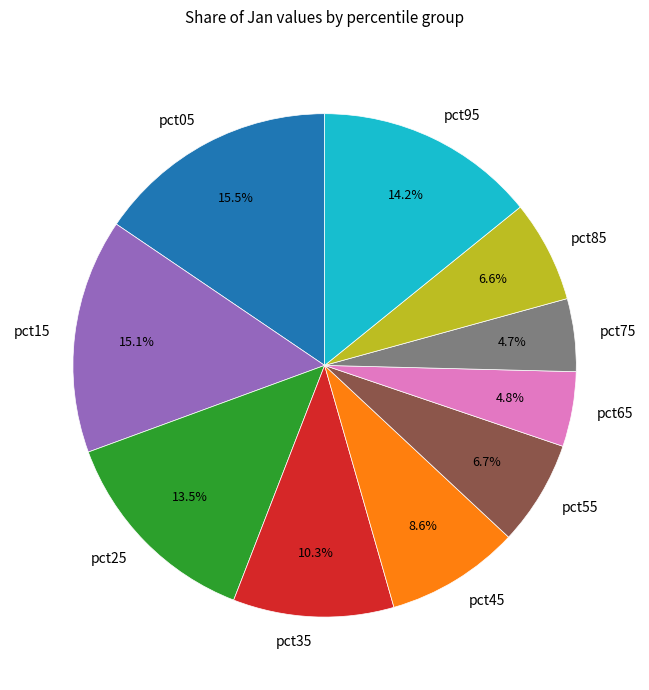

Combined, do pct05 and pct45 account for over 50%?

No